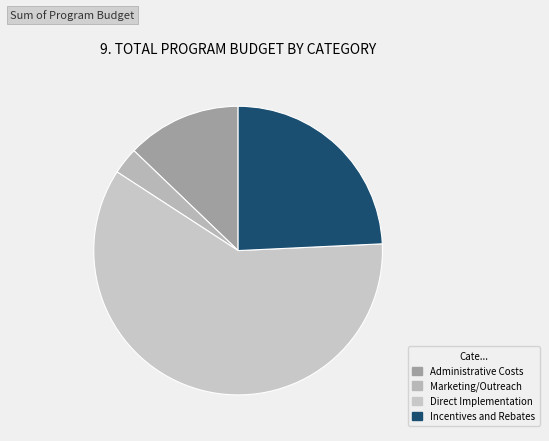

Approximately how many times larger is the value at Administrative Costs compared to Incentives and Rebates?

0.5